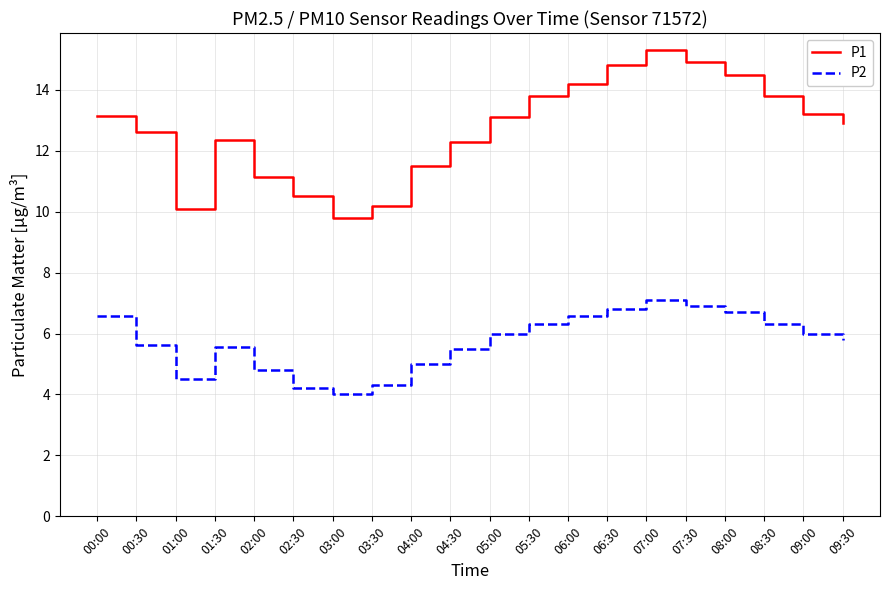

What is the greatest value displayed?

15.3